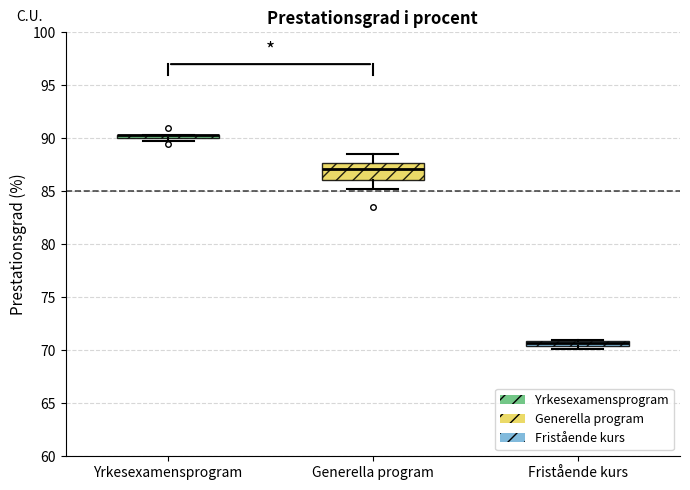

Which box is the tallest, from its lower edge to its upper edge?

Generella program